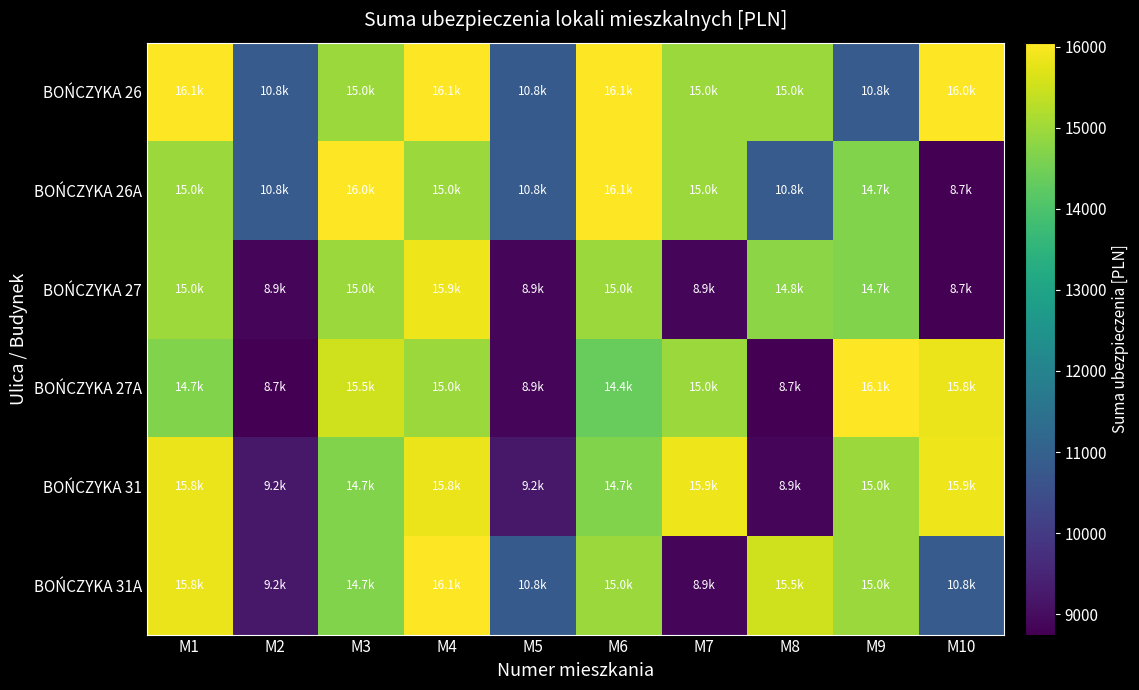

Reading right to left, list all the values displayed in this chart.

BOŃCZYKA 26: M10=16049.7	M9=10837.8	M8=14951.5	M7=14951.5	M6=16052.7	M5=10816.8	M4=16052.7	M3=14951.5	M2=10834.8	M1=16052.7
BOŃCZYKA 26A: M10=8746.5	M9=14672.4	M8=10834.8	M7=14951.5	M6=16052.7	M5=10834.8	M4=14951.5	M3=16049.7	M2=10837.8	M1=14951.5
BOŃCZYKA 27: M10=8746.5	M9=14672.4	M8=14780.5	M7=8878.5	M6=14951.5	M5=8878.5	M4=15875.6	M3=14951.5	M2=8878.5	M1=14972.5
BOŃCZYKA 27A: M10=15836.6	M9=16052.7	M8=8746.5	M7=14951.5	M6=14354.4	M5=8878.5	M4=14951.5	M3=15524.6	M2=8746.5	M1=14672.4
BOŃCZYKA 31: M10=15875.6	M9=14951.5	M8=8878.5	M7=15875.6	M6=14657.4	M5=9205.5	M4=15836.6	M3=14657.4	M2=9205.5	M1=15836.6
BOŃCZYKA 31A: M10=10834.8	M9=14951.5	M8=15524.6	M7=8878.5	M6=14951.5	M5=10816.8	M4=16052.7	M3=14657.4	M2=9205.5	M1=15836.6